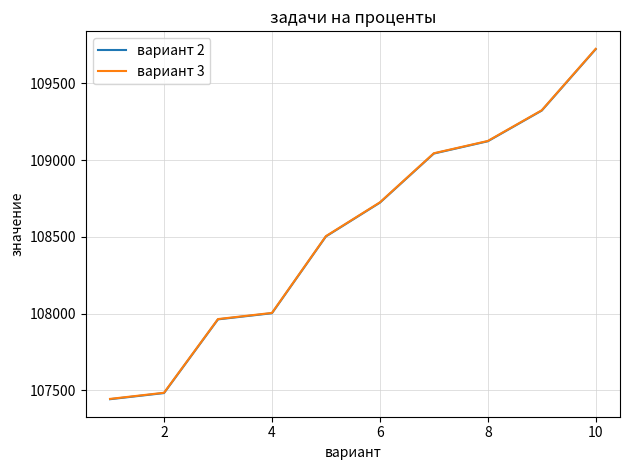

What is the maximum value shown in the chart?

109725